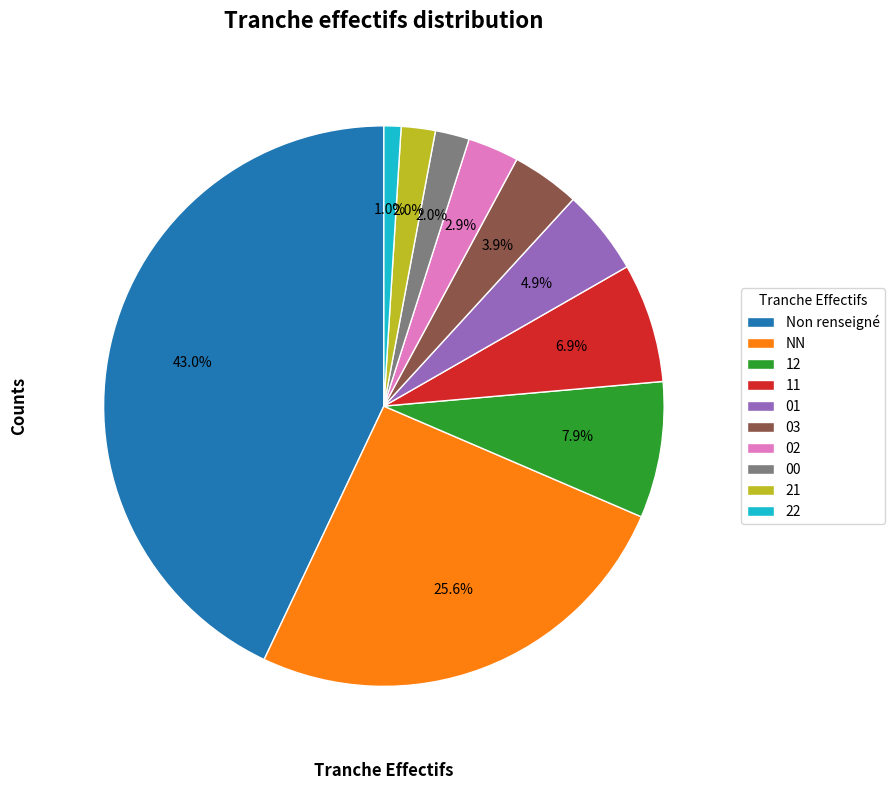

The 01 slice represents 5% of the pie. True or false?

True